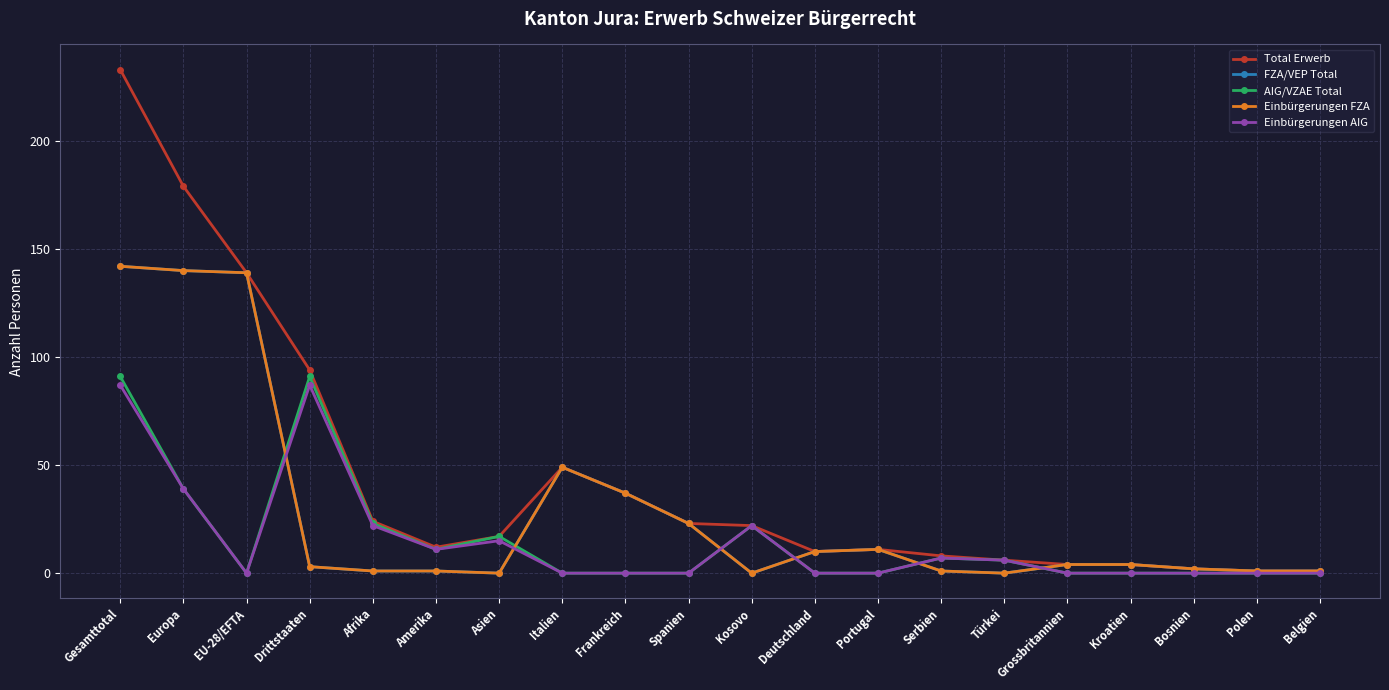

Does the chart have visible grid lines?

Yes